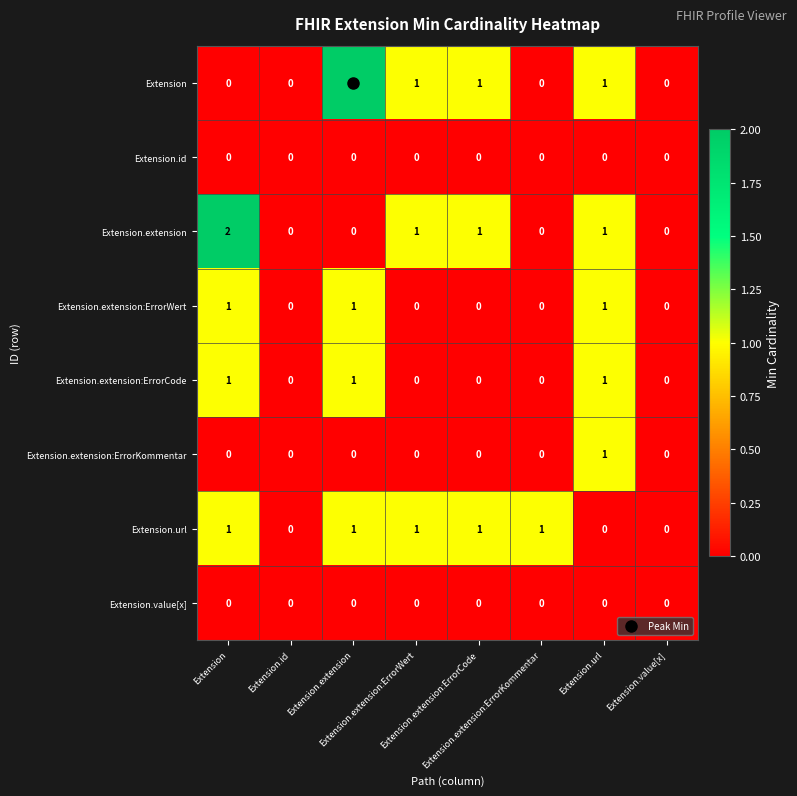

Reading left to right, transcribe all the data shown in this chart.

Extension: Extension=0	Extension.id=0	Extension.extension=2	Extension.extension:ErrorWert=1	Extension.extension:ErrorCode=1	Extension.extension:ErrorKommentar=0	Extension.url=1	Extension.value[x]=0
Extension.id: Extension=0	Extension.id=0	Extension.extension=0	Extension.extension:ErrorWert=0	Extension.extension:ErrorCode=0	Extension.extension:ErrorKommentar=0	Extension.url=0	Extension.value[x]=0
Extension.extension: Extension=2	Extension.id=0	Extension.extension=0	Extension.extension:ErrorWert=1	Extension.extension:ErrorCode=1	Extension.extension:ErrorKommentar=0	Extension.url=1	Extension.value[x]=0
Extension.extension:ErrorWert: Extension=1	Extension.id=0	Extension.extension=1	Extension.extension:ErrorWert=0	Extension.extension:ErrorCode=0	Extension.extension:ErrorKommentar=0	Extension.url=1	Extension.value[x]=0
Extension.extension:ErrorCode: Extension=1	Extension.id=0	Extension.extension=1	Extension.extension:ErrorWert=0	Extension.extension:ErrorCode=0	Extension.extension:ErrorKommentar=0	Extension.url=1	Extension.value[x]=0
Extension.extension:ErrorKommentar: Extension=0	Extension.id=0	Extension.extension=0	Extension.extension:ErrorWert=0	Extension.extension:ErrorCode=0	Extension.extension:ErrorKommentar=0	Extension.url=1	Extension.value[x]=0
Extension.url: Extension=1	Extension.id=0	Extension.extension=1	Extension.extension:ErrorWert=1	Extension.extension:ErrorCode=1	Extension.extension:ErrorKommentar=1	Extension.url=0	Extension.value[x]=0
Extension.value[x]: Extension=0	Extension.id=0	Extension.extension=0	Extension.extension:ErrorWert=0	Extension.extension:ErrorCode=0	Extension.extension:ErrorKommentar=0	Extension.url=0	Extension.value[x]=0